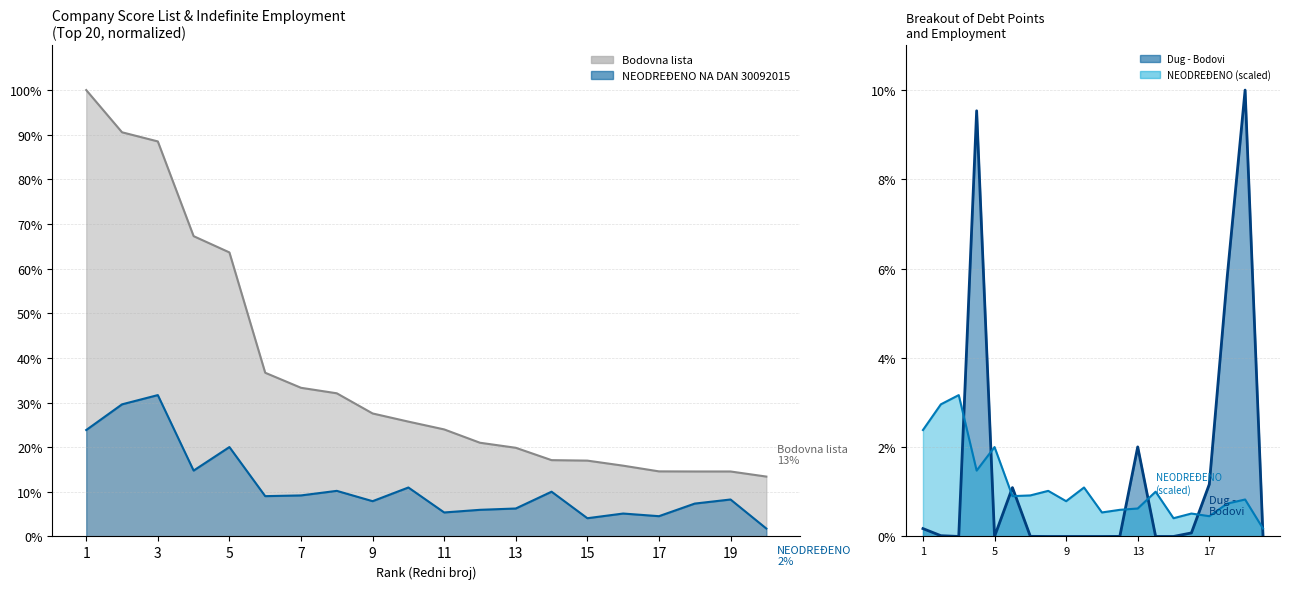

What is the difference between the maximum and second lowest values in the Bodovna lista series?

85.4